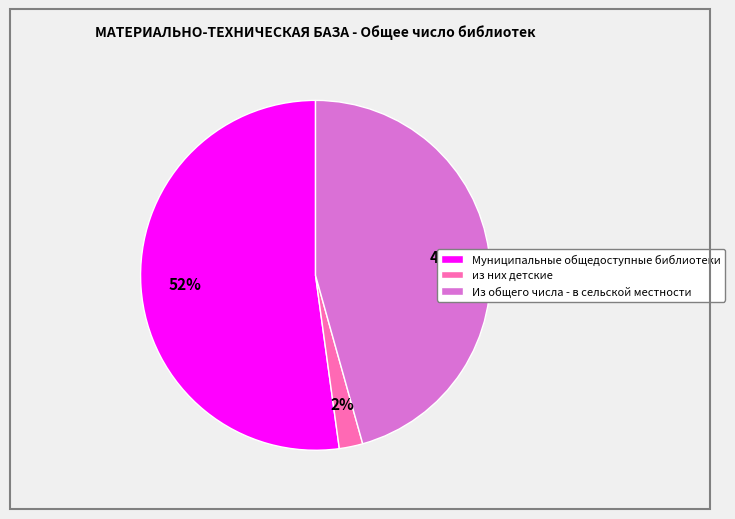

Count the number of slices in the pie.

3